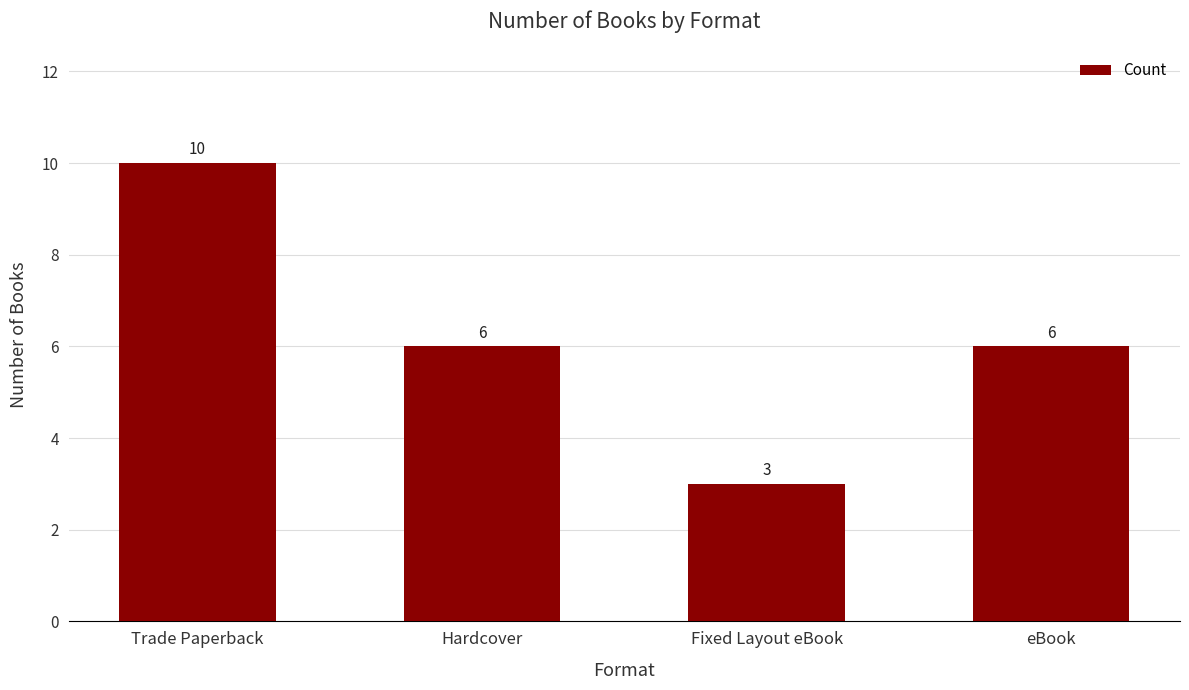

At which category does the chart reach its minimum across all series?

Fixed Layout eBook